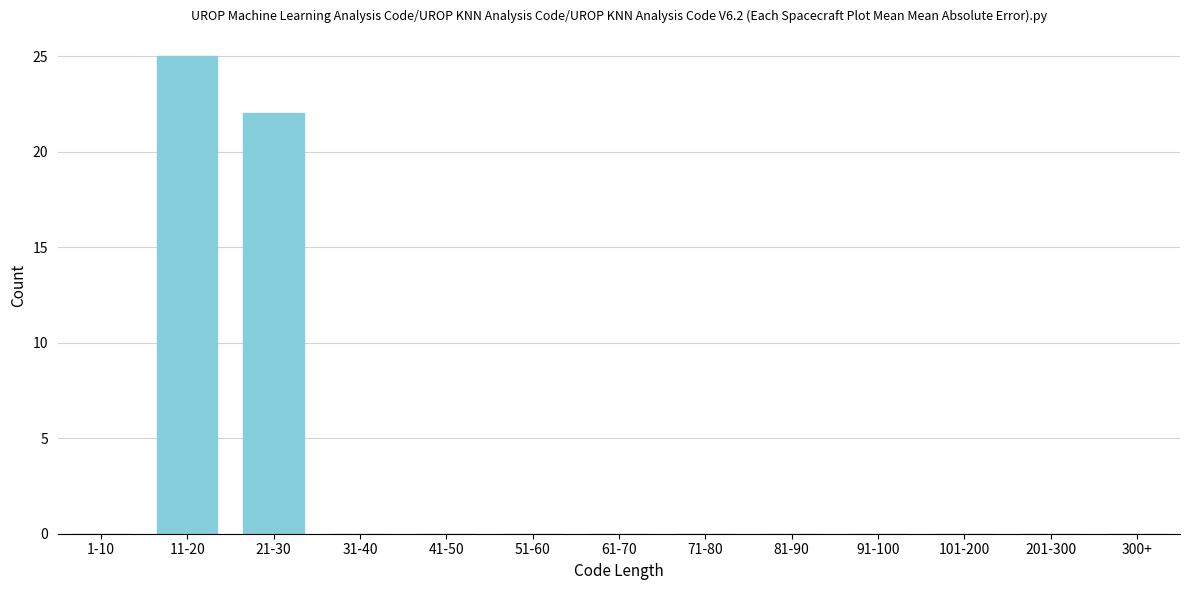

Reading left to right, what are all the values shown in this chart?

1-10=0	11-20=25	21-30=22	31-40=0	41-50=0	51-60=0	61-70=0	71-80=0	81-90=0	91-100=0	101-200=0	201-300=0	300+=0